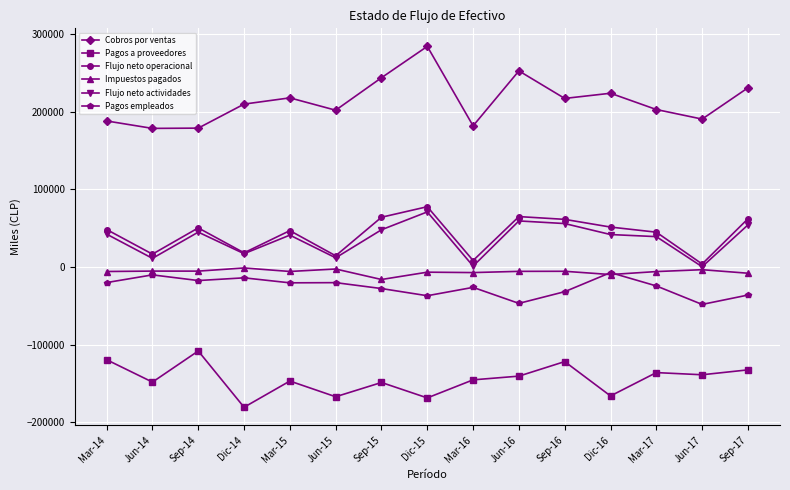

Where is the first local maximum for Flujo neto operacional?

Sep-14